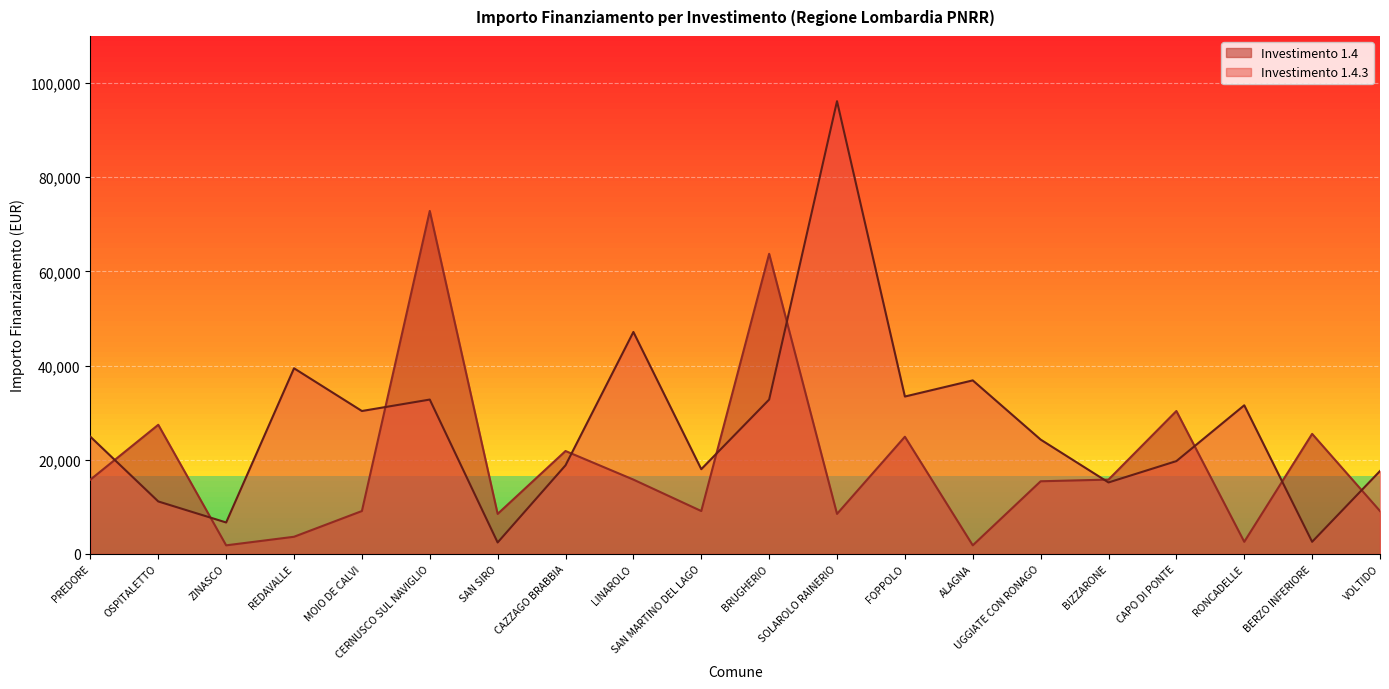

Where is 1.4 nearest to the value 37330?

CAPO DI PONTE